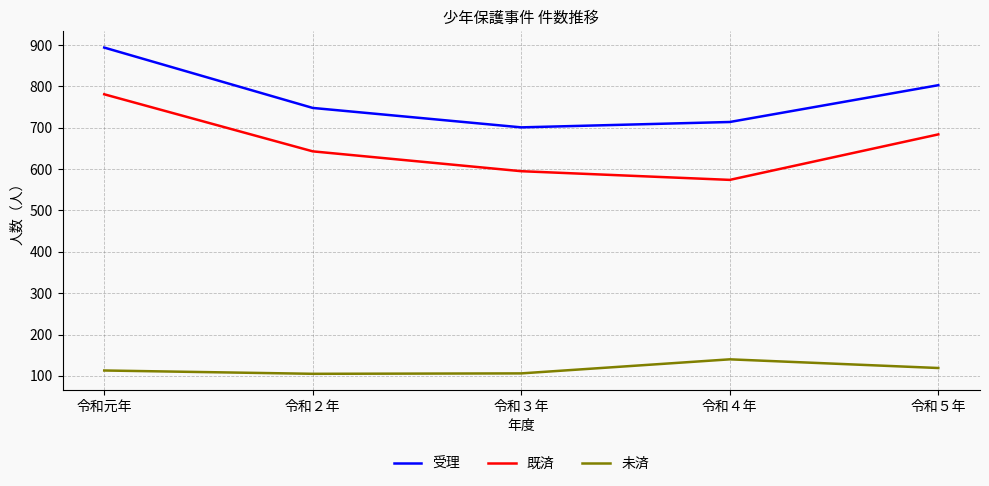

True or false: 未済 and 受理 intersect in this chart.

False